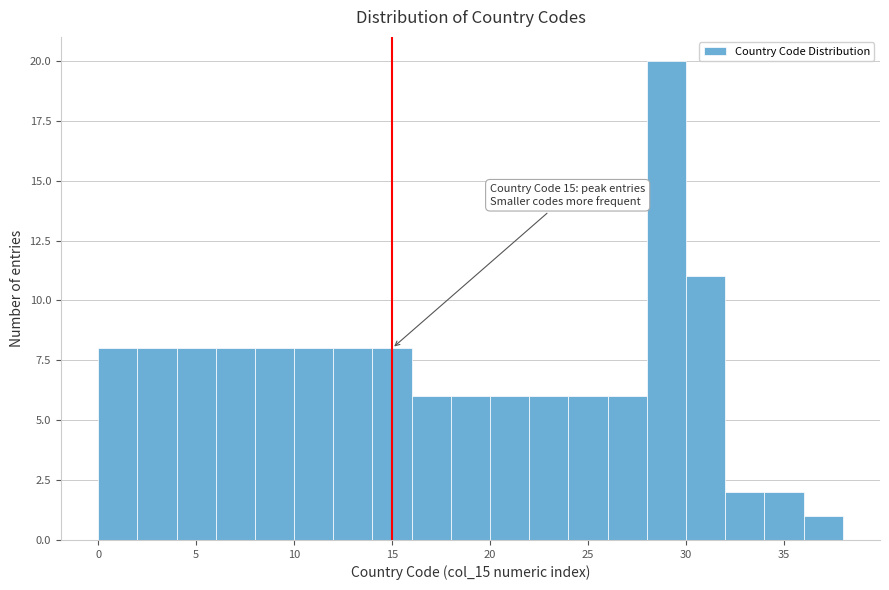

Over which range of the x-axis is the bar tallest?

28 to 30